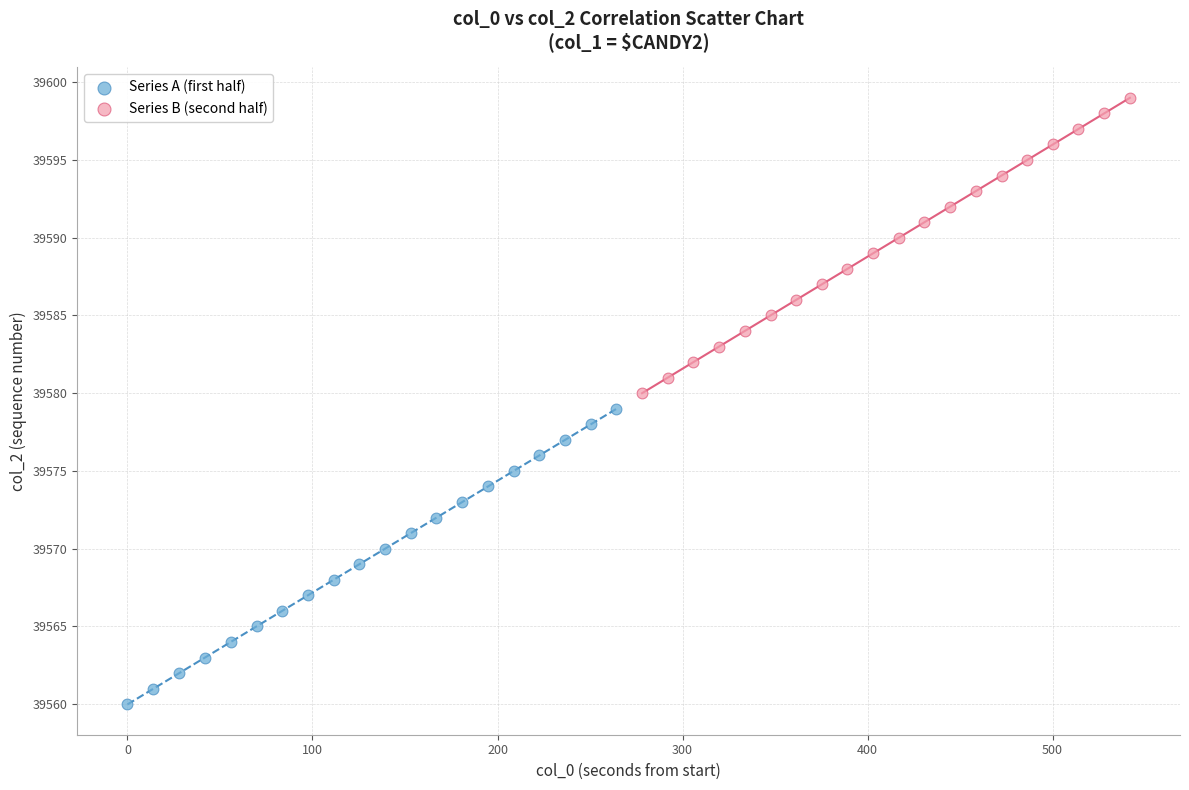

Which series reaches the maximum Y coordinate?

Series B (second half)